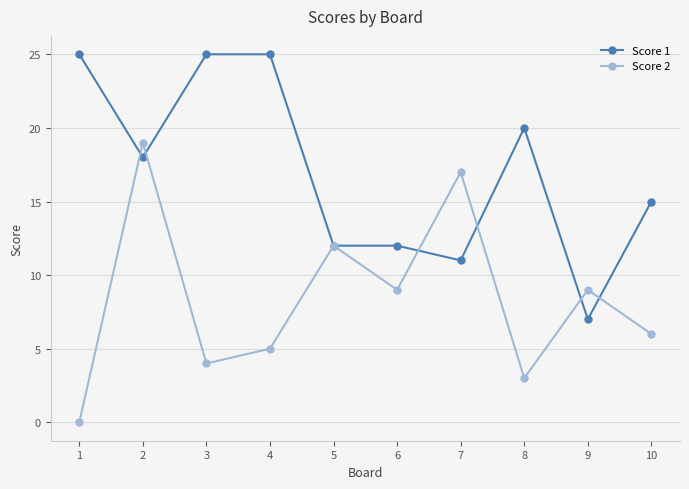

Between 6 and 8, which series saw the biggest shift?

Score 1